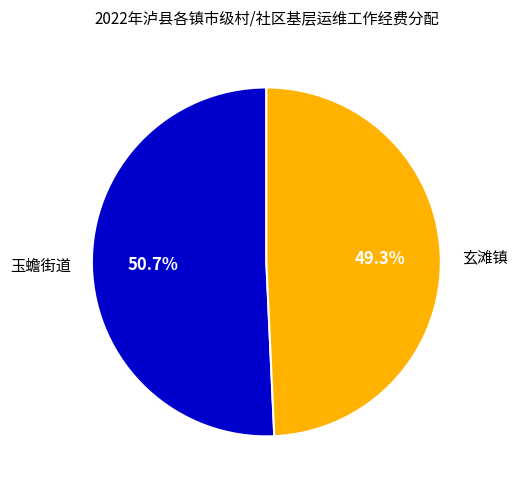

Is the sum of 玄滩镇 and 玉蟾街道 greater than half?

Yes